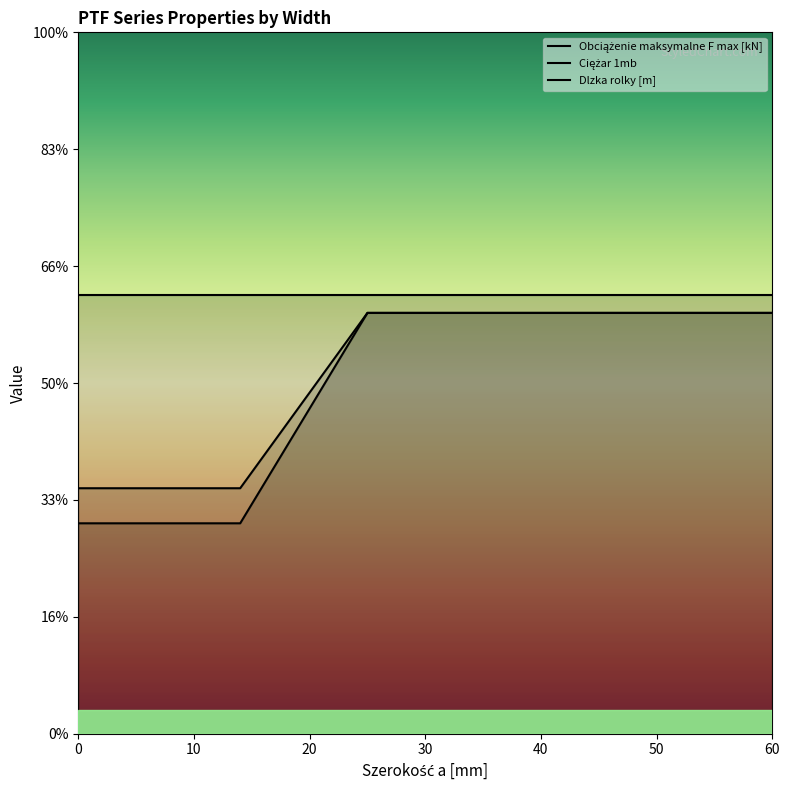

Does the chart display data point markers on the line(s)?

No